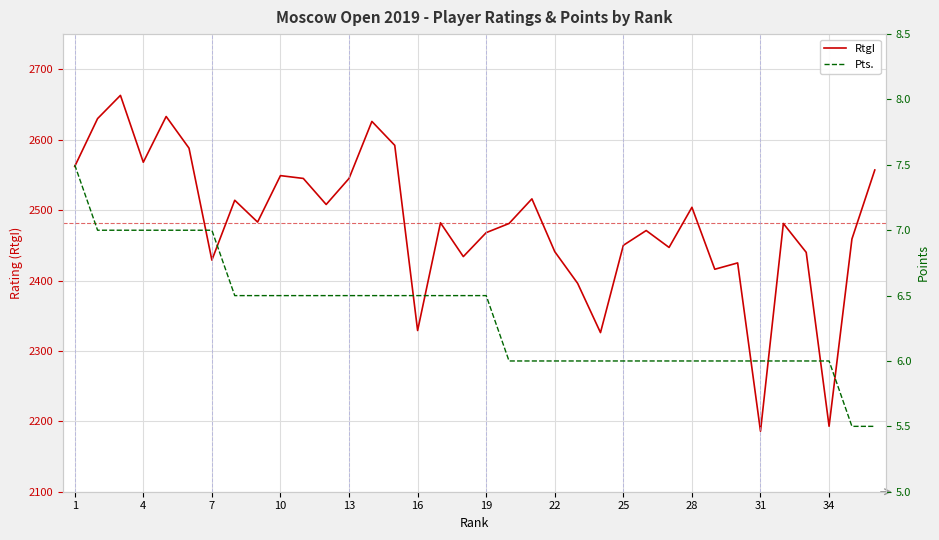

How many data points does each series have?

36